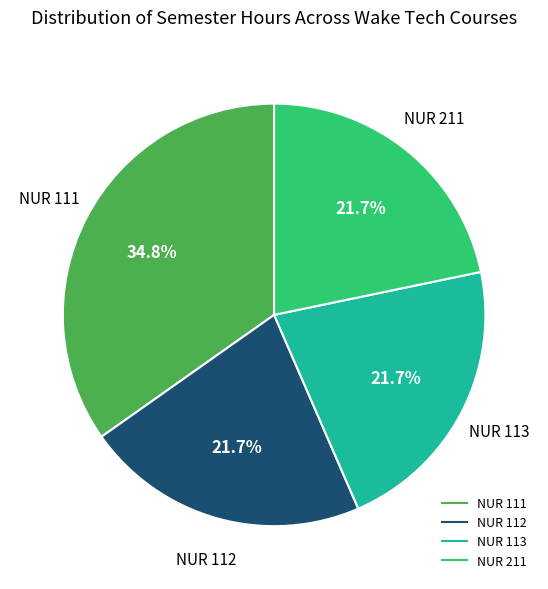

How many segments does this pie chart have?

4